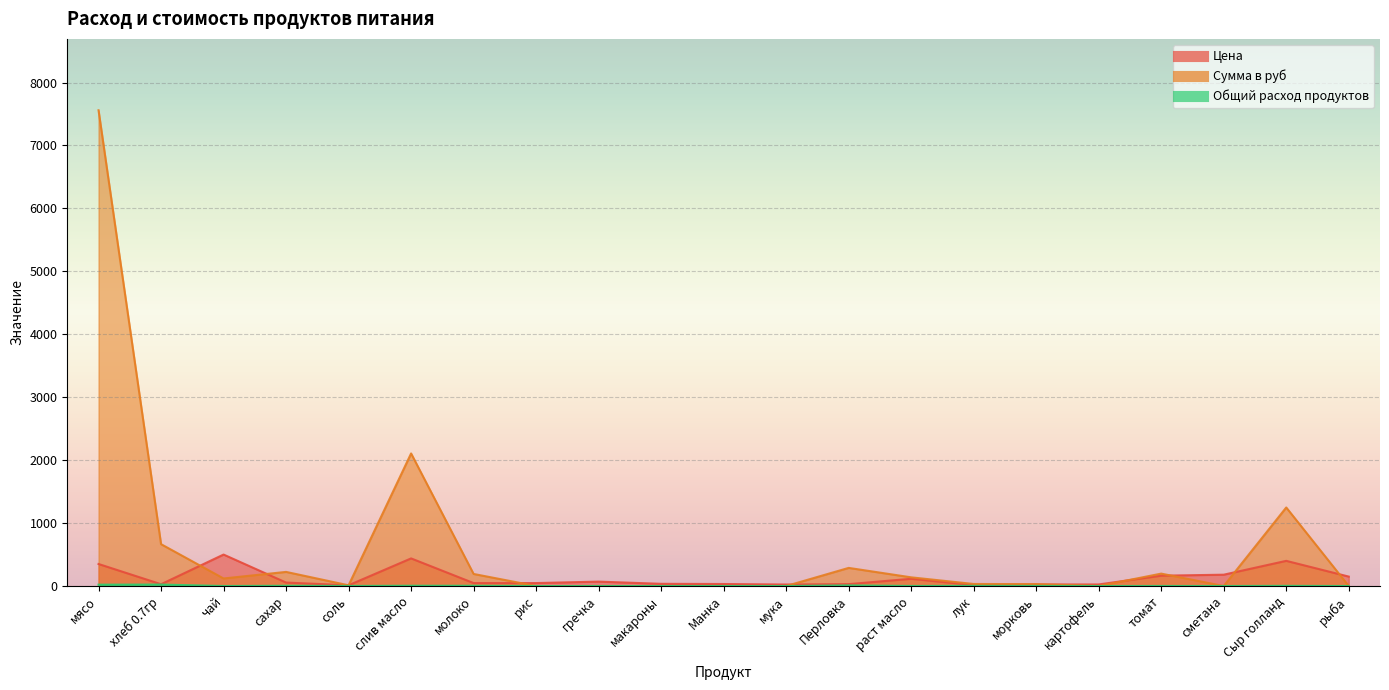

The value of Сумма в руб at рис is 0.0. True or false?

True